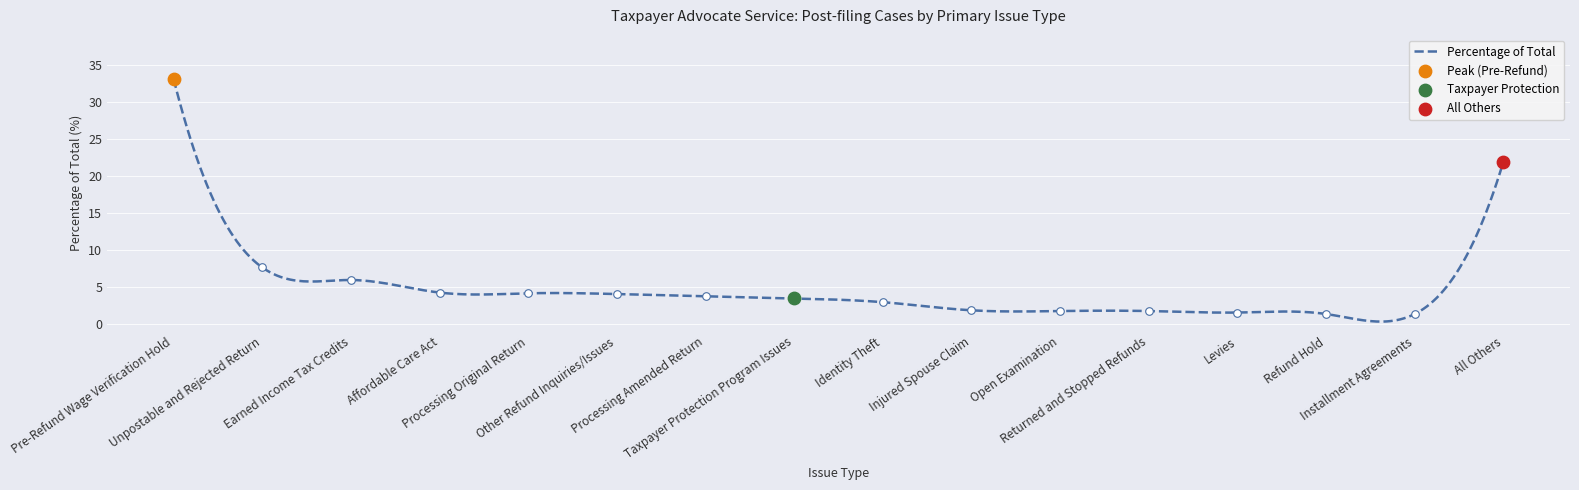

What is the ratio of the value at Processing Original Return to the value at All Others?

0.2